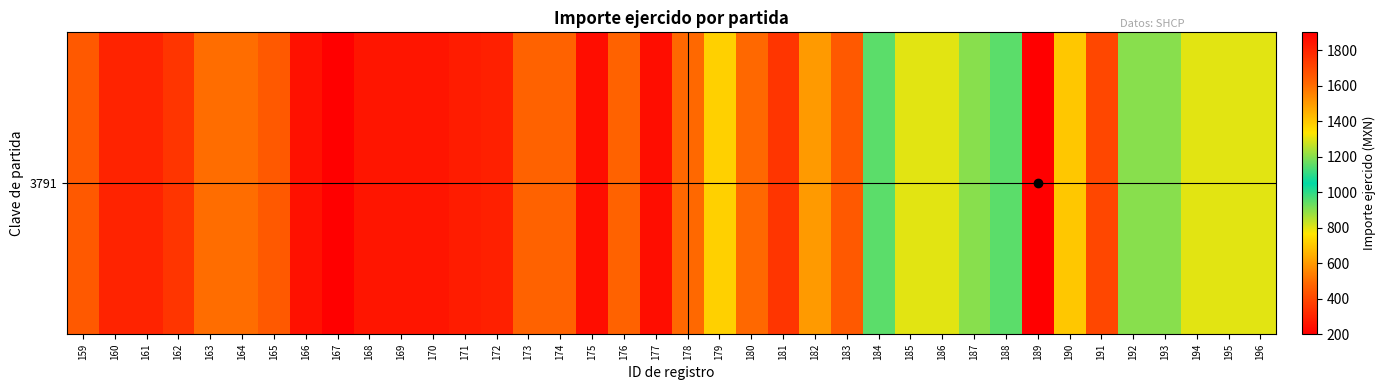

How many data points does each series have?

38